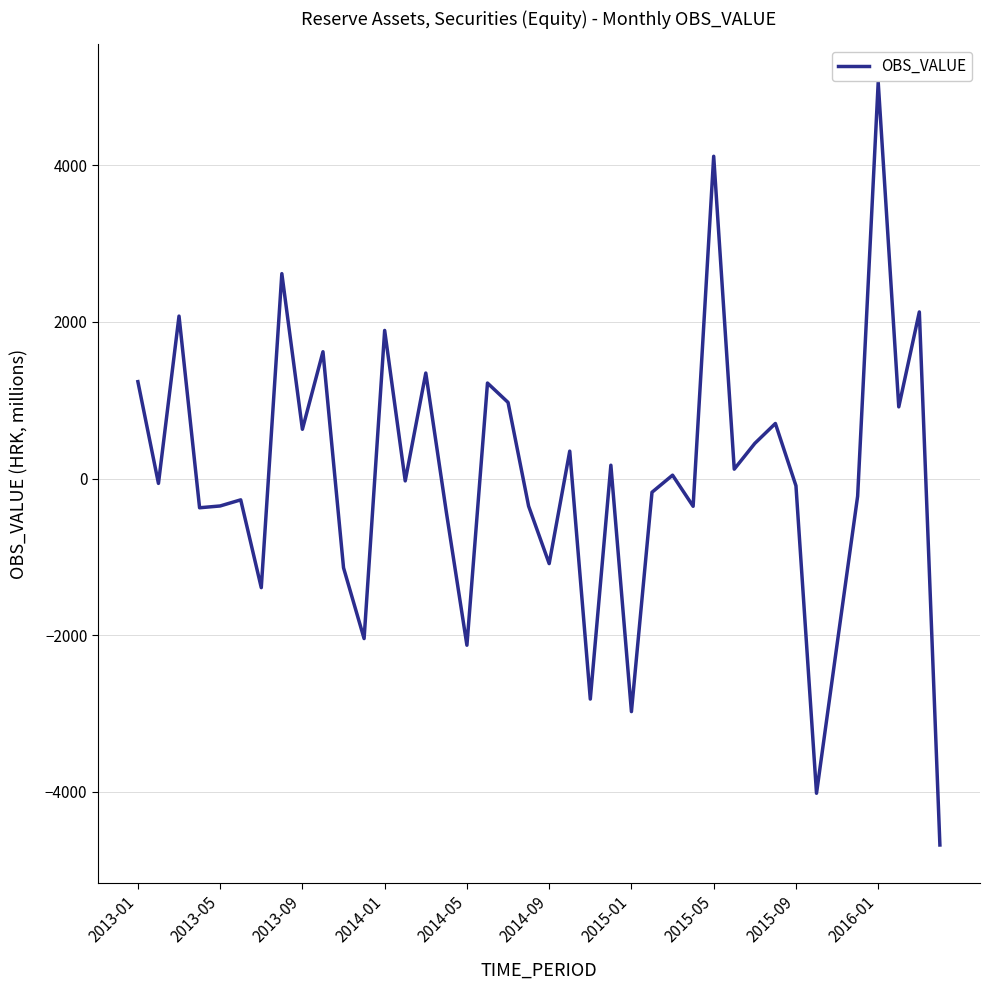

What is the difference between the maximum and minimum values?

9737